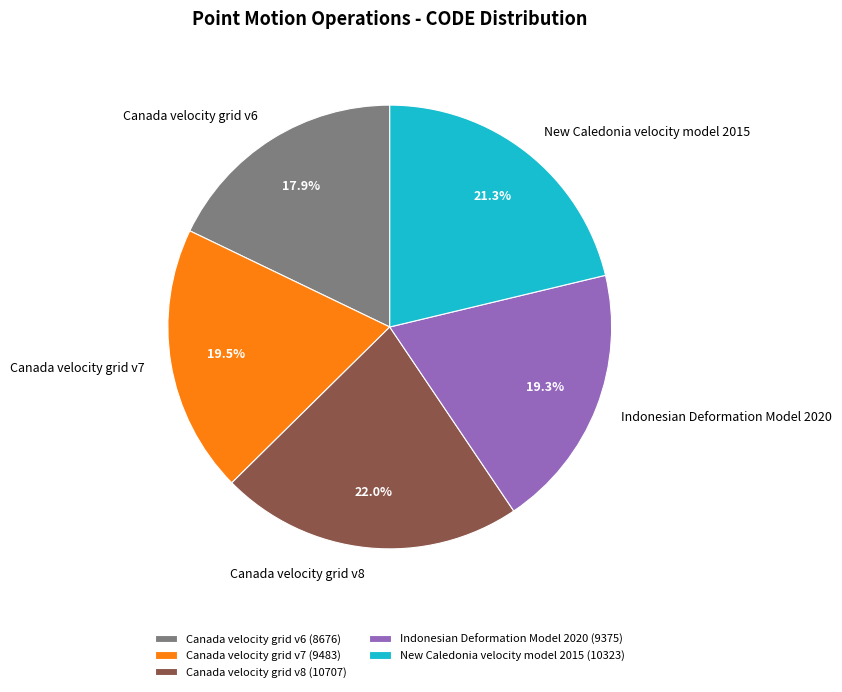

How many segments does this pie chart have?

5